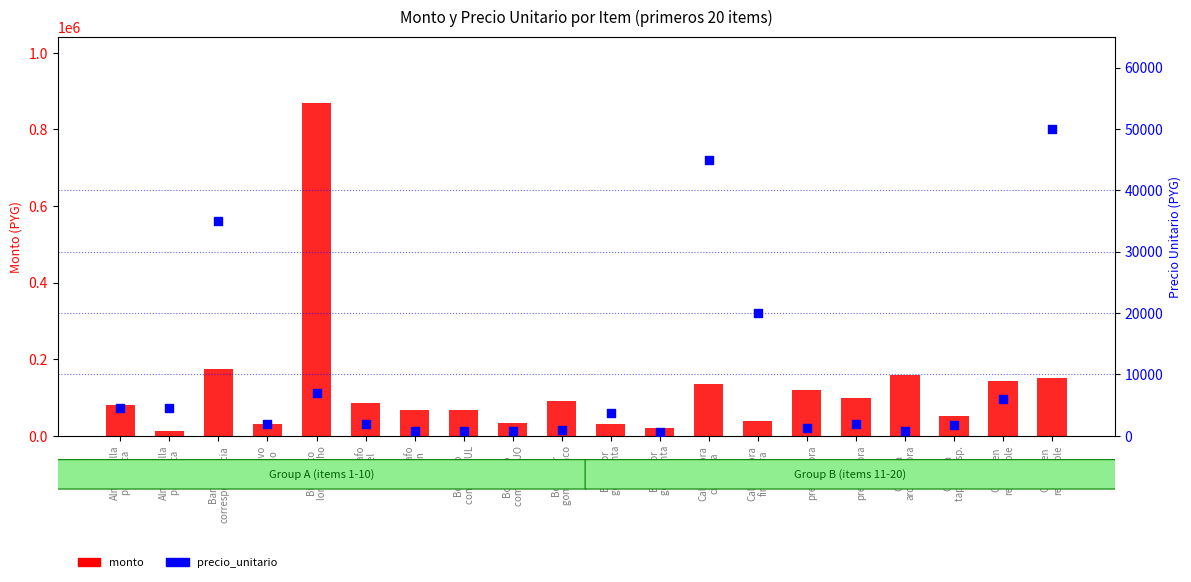

At how many categories does at least one series exceed 787665?

1